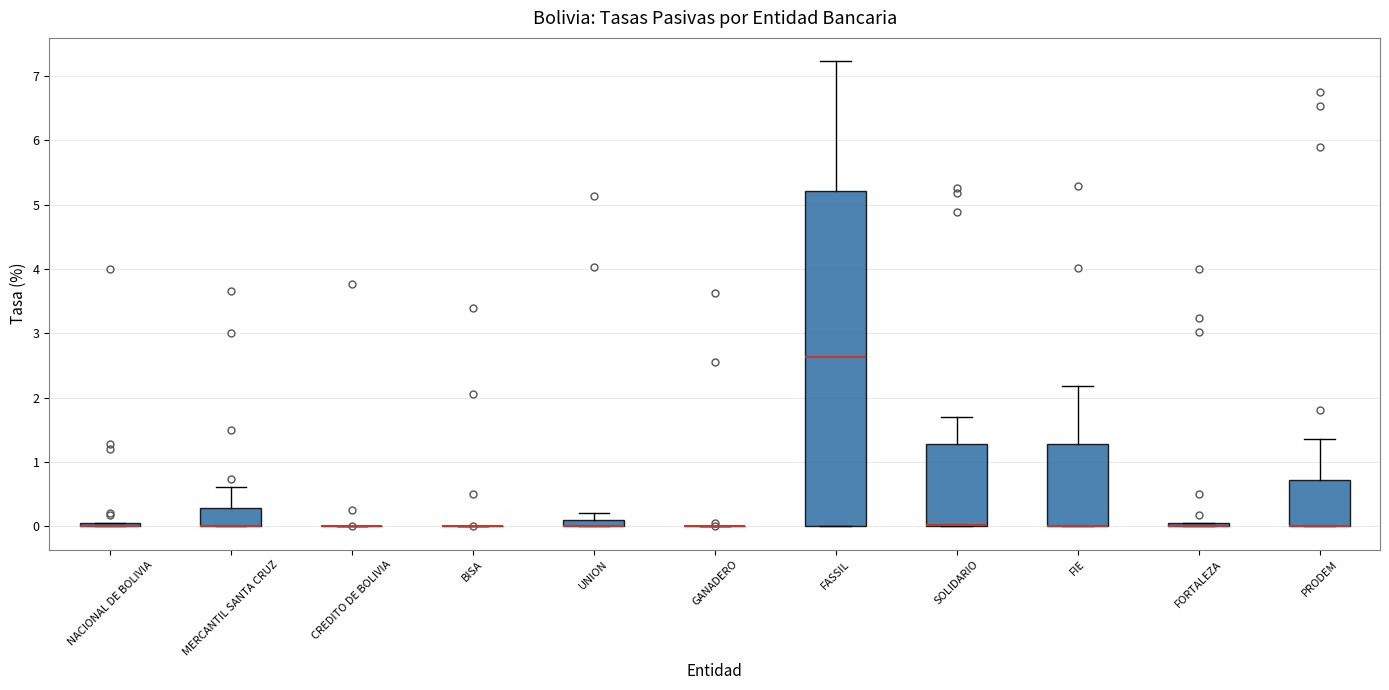

Where is the upper edge of the box for UNION on the y-axis? The values are not printed on the chart, so give them approximately, as read against the axis.

0.1